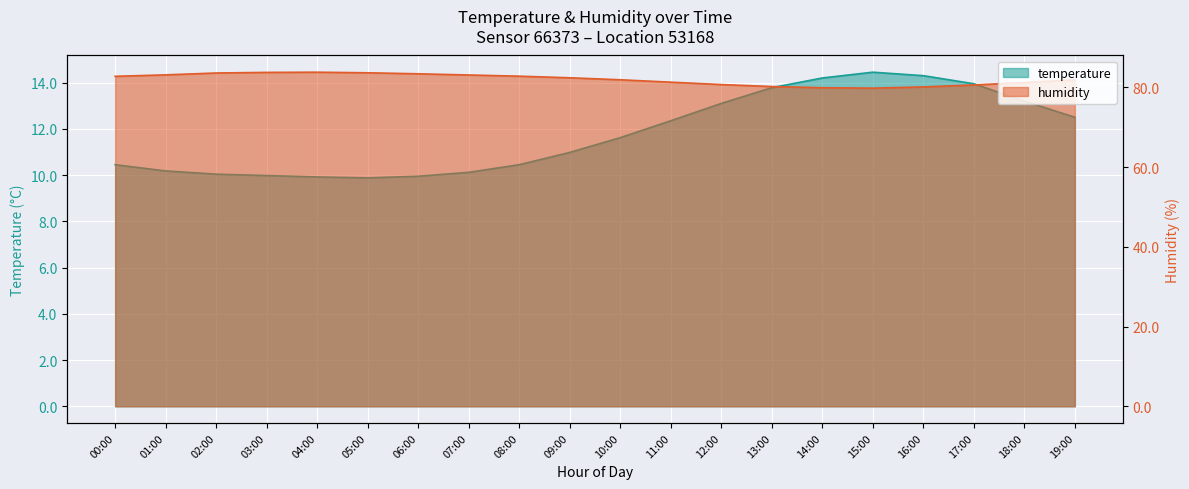

Which series has the largest total across all categories?

humidity